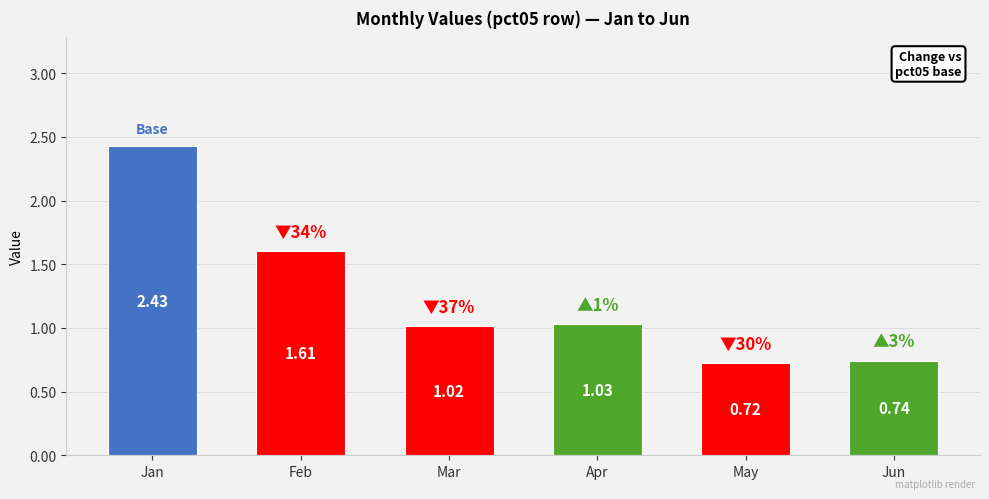

Which category has the highest value across all series?

Jan